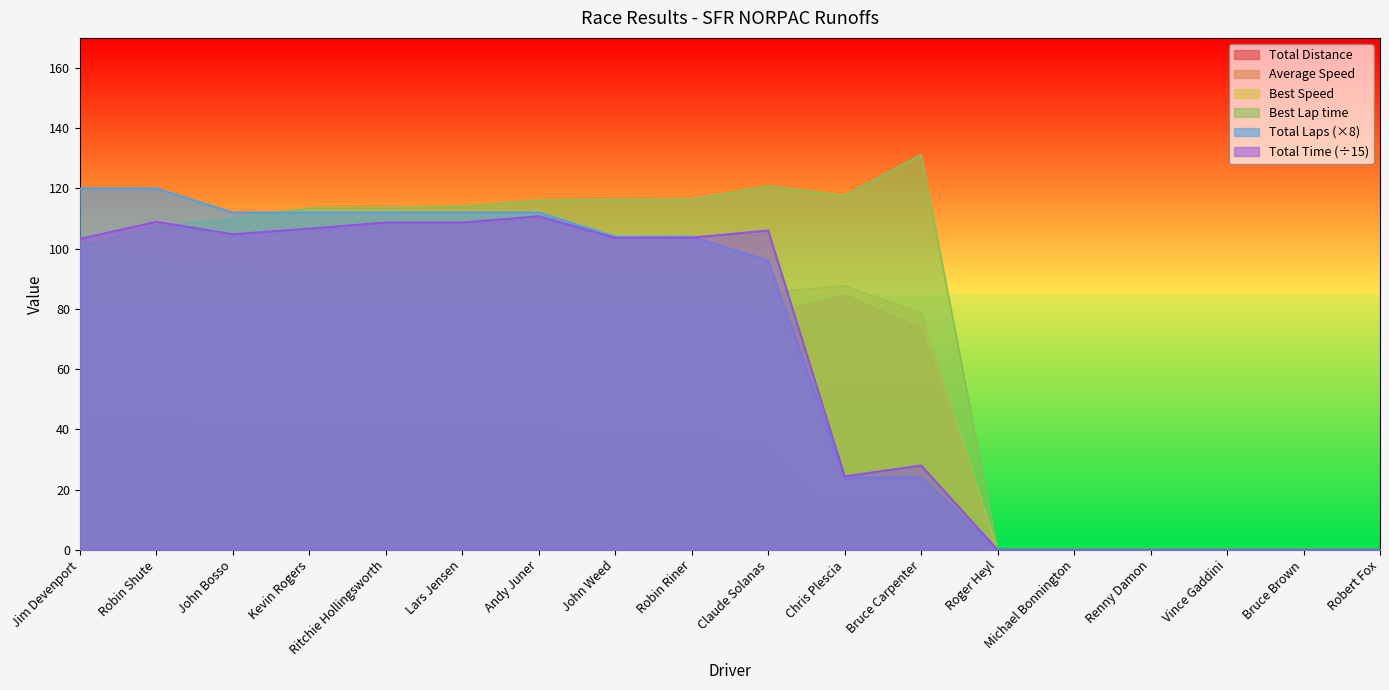

How many values in the Total Distance series exceed 104?

7